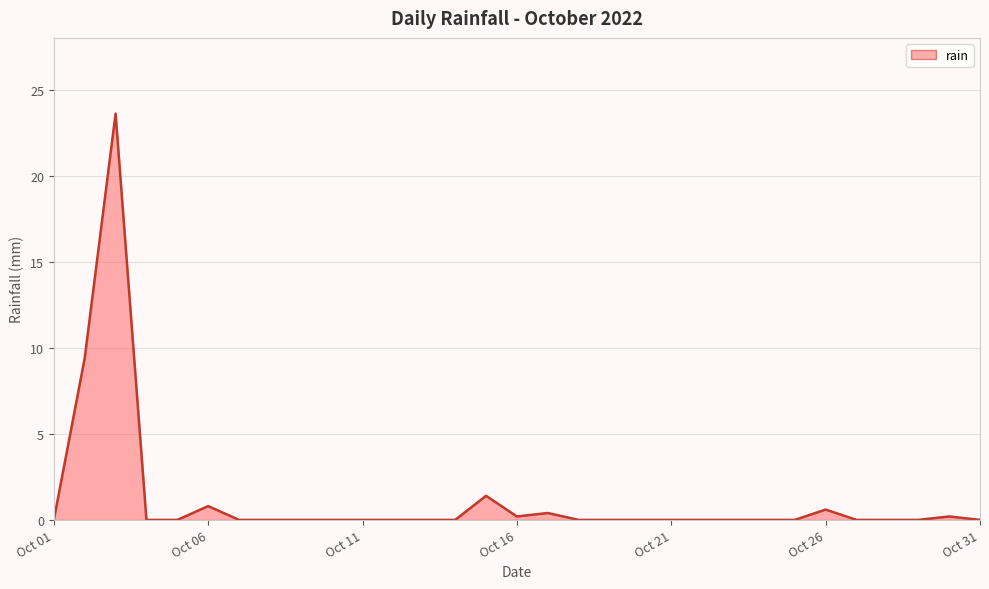

What is the greatest value displayed?

23.6